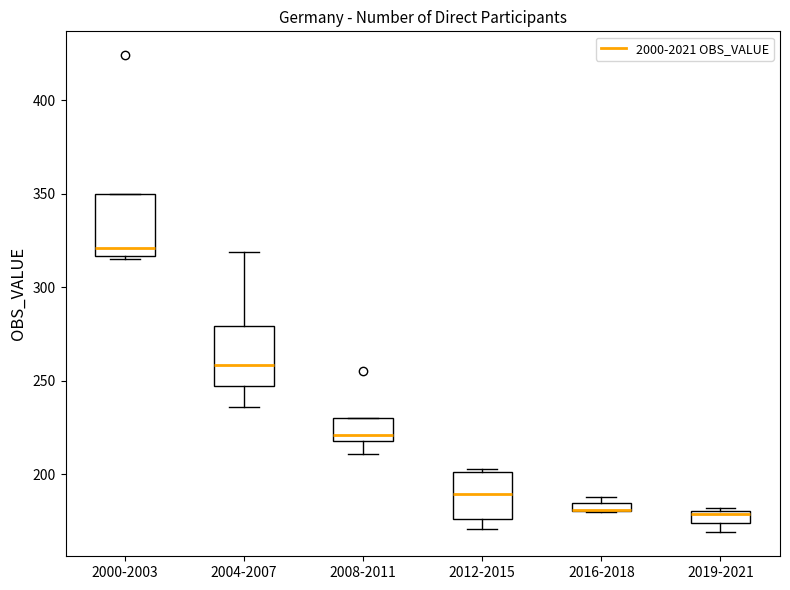

Where is the upper edge of the box for 2016-2018 on the y-axis? The values are not printed on the chart, so give them approximately, as read against the axis.

185